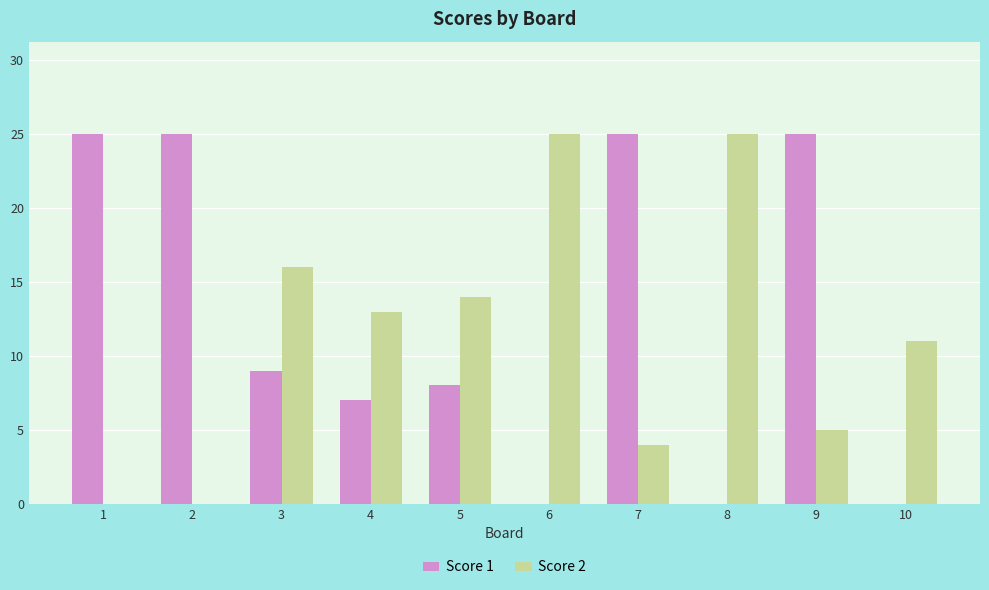

How many groups of bars are there?

10